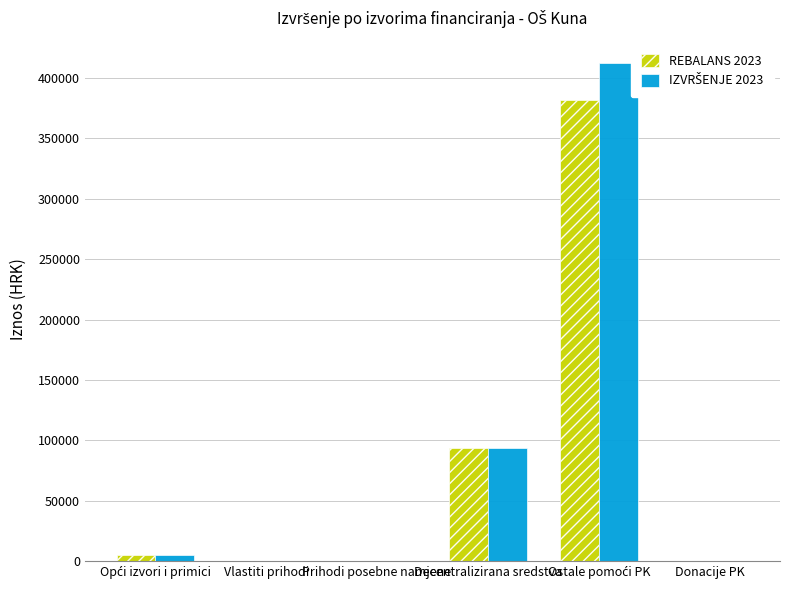

What is the sum of all REBALANS 2023 values?

481979.0